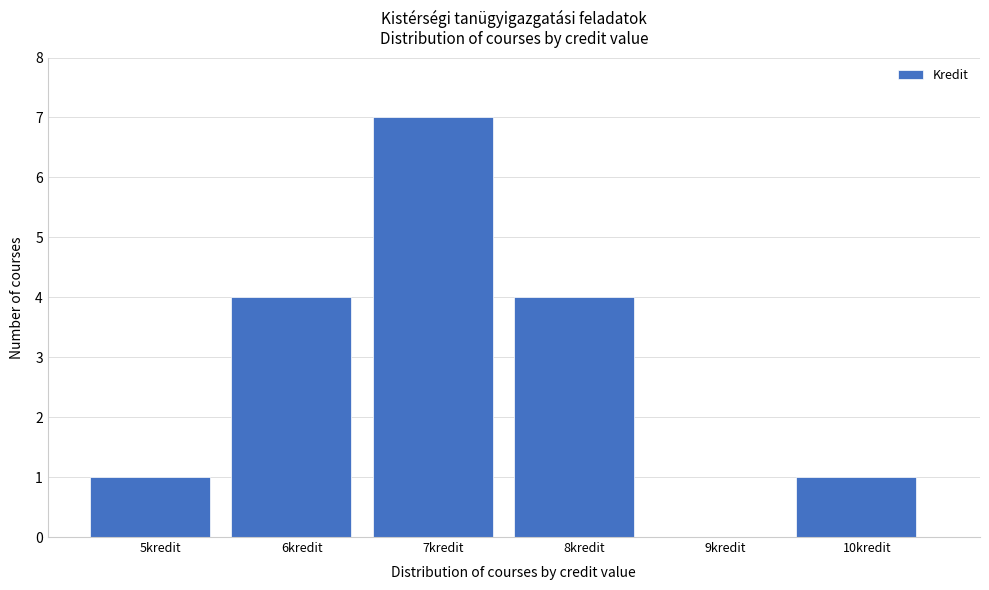

Reading left to right, list every bar in this chart as the range it spans on the x-axis followed by its height. The values are not printed on the chart, so give them approximately, as read against the axis.

4.5 to 5.5: 1
5.5 to 6.5: 4
6.5 to 7.5: 7
7.5 to 8.5: 4
8.5 to 9.5: 0
9.5 to 10.5: 1